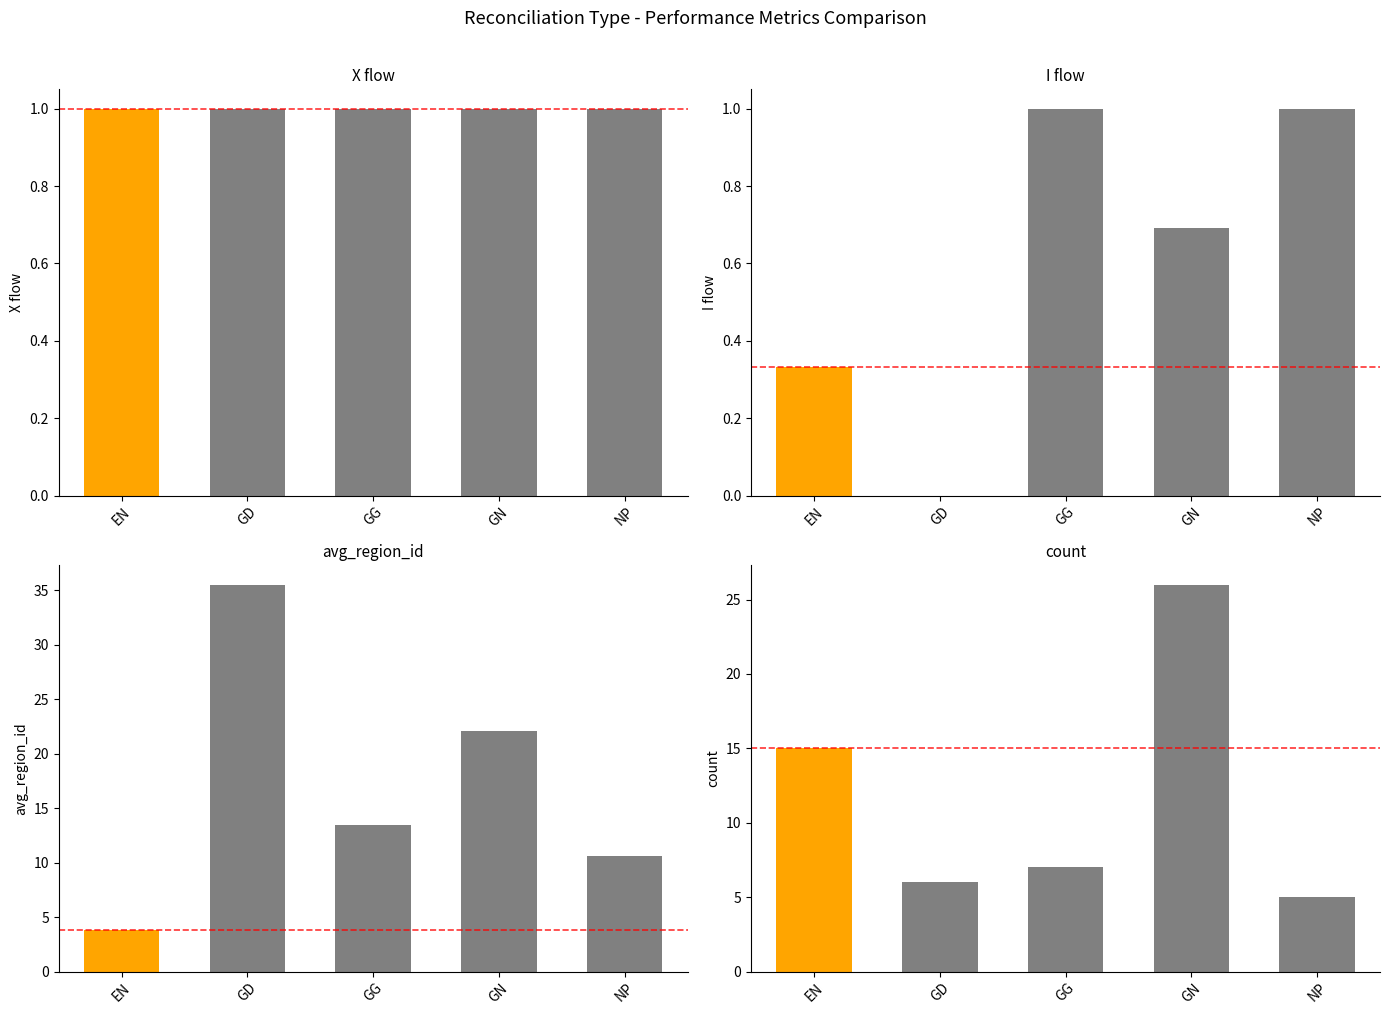

What is the difference between the second highest and second lowest values in the I flow series?

0.7